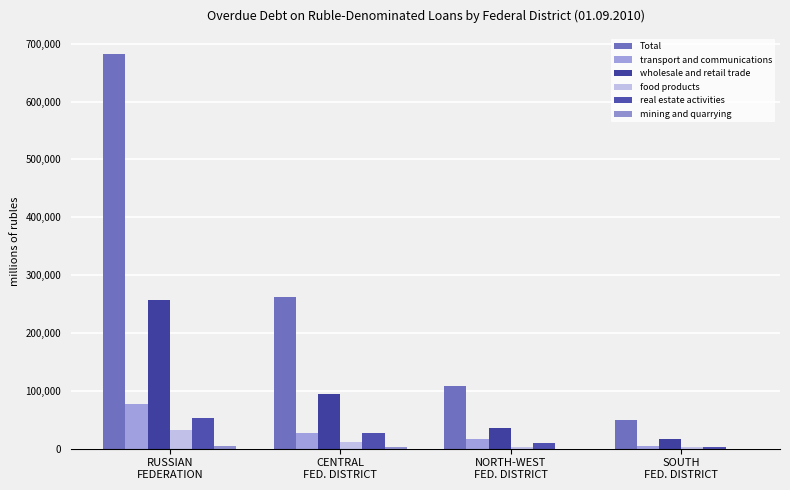

How many distinct data groups are displayed?

6